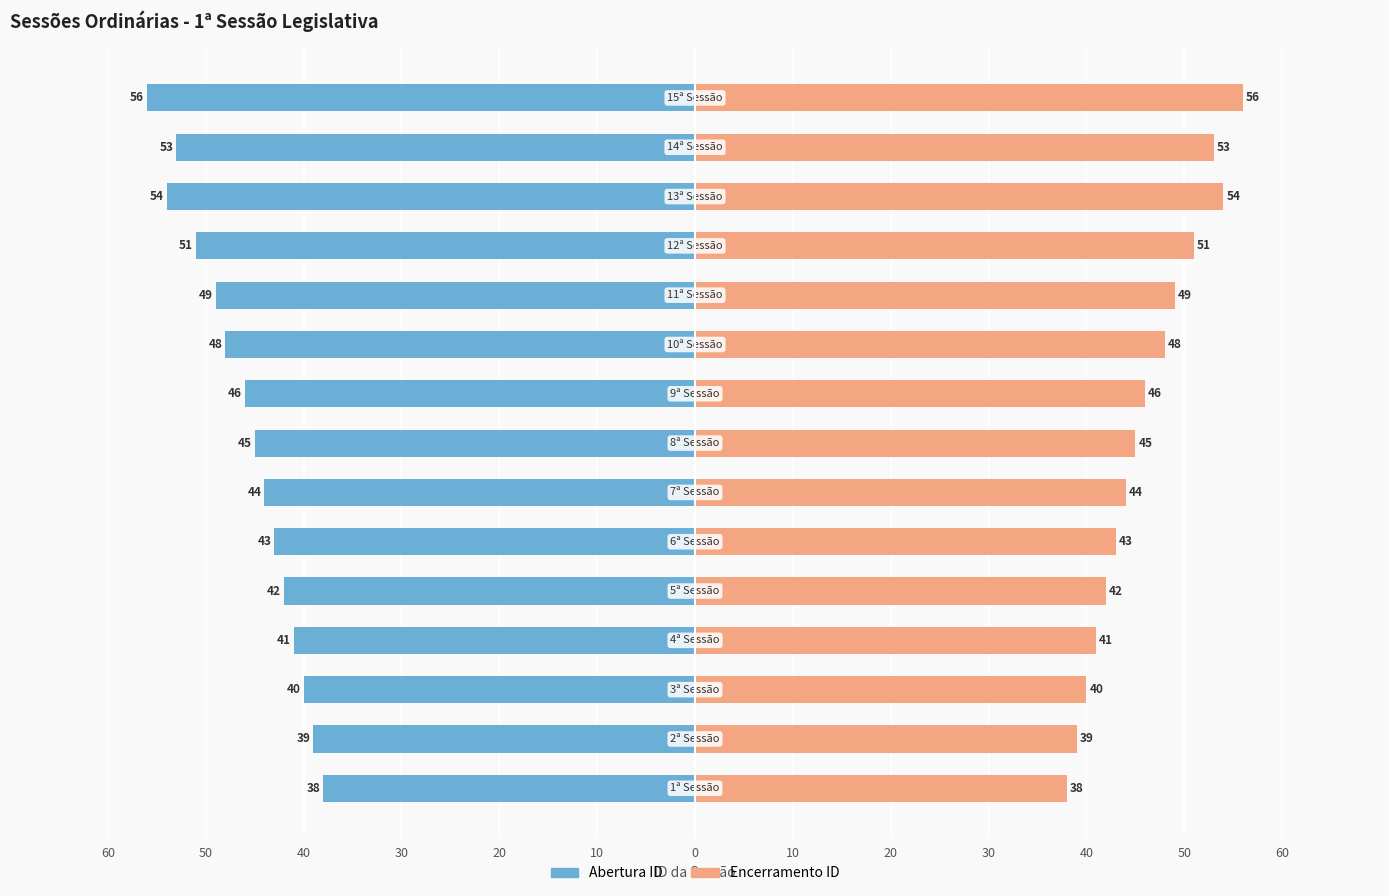

Which series has the largest range (max minus min)?

Abertura ID